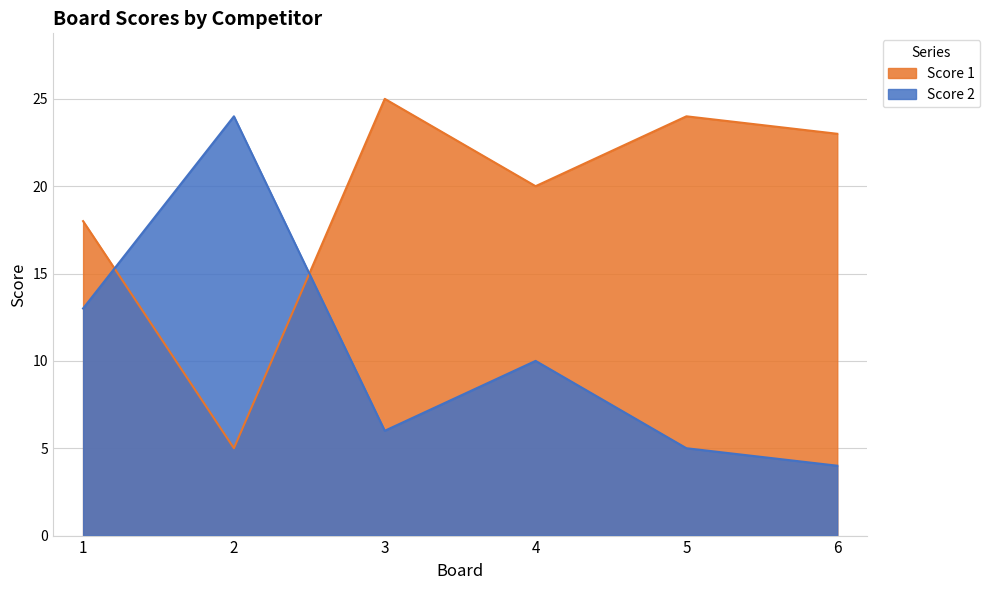

Reading left to right, what are all the values shown in this chart?

Score 1: 18	5	25	20	24	23
Score 2: 13	24	6	10	5	4